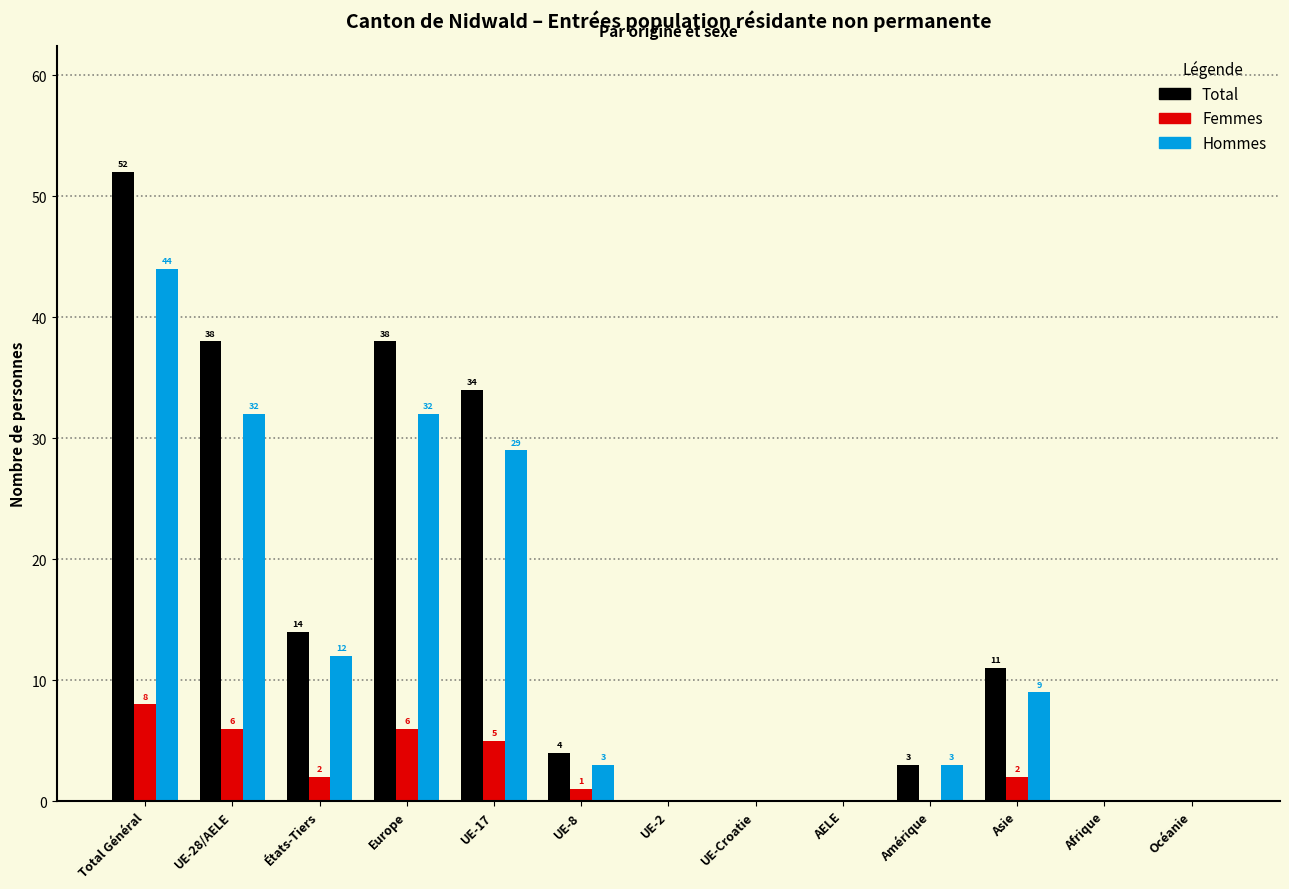

Reading right to left, what are all the values shown in this chart?

Total: Océanie=0	Afrique=0	Asie=11	Amérique=3	AELE=0	UE-Croatie=0	UE-2=0	UE-8=4	UE-17=34	Europe=38	États-Tiers=14	UE-28/AELE=38	Total Général=52
Femmes: Océanie=0	Afrique=0	Asie=2	Amérique=0	AELE=0	UE-Croatie=0	UE-2=0	UE-8=1	UE-17=5	Europe=6	États-Tiers=2	UE-28/AELE=6	Total Général=8
Hommes: Océanie=0	Afrique=0	Asie=9	Amérique=3	AELE=0	UE-Croatie=0	UE-2=0	UE-8=3	UE-17=29	Europe=32	États-Tiers=12	UE-28/AELE=32	Total Général=44